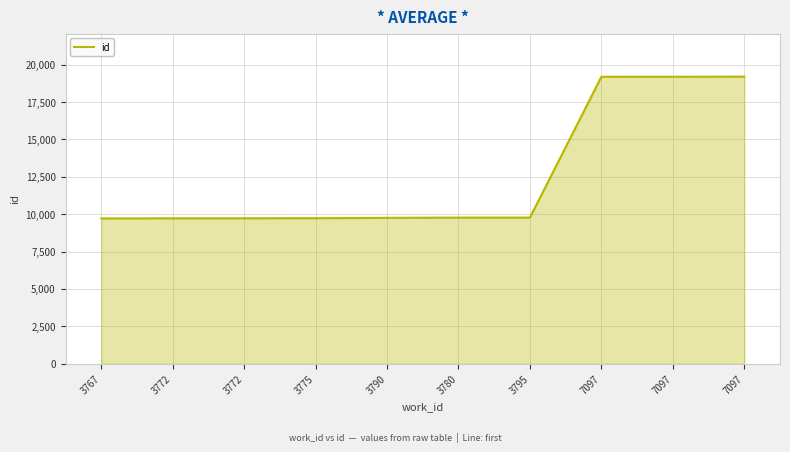

How many values are below 9769?

5